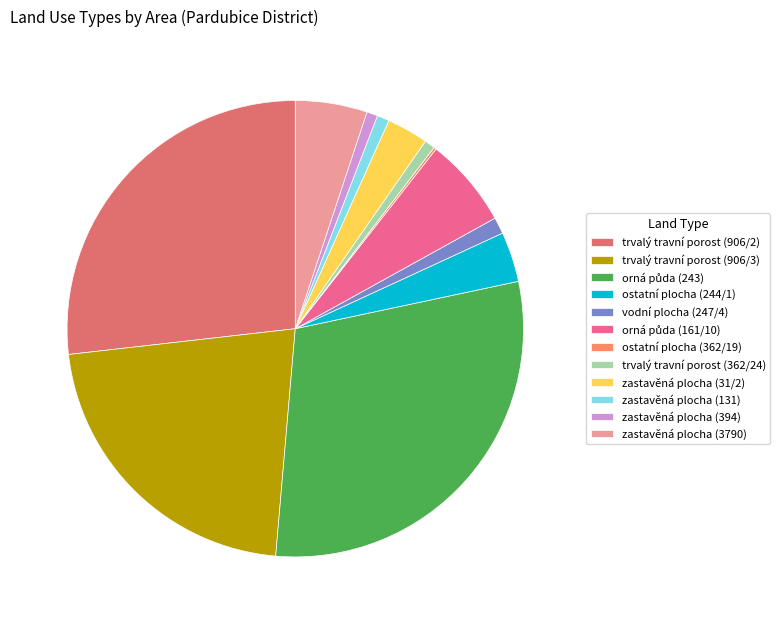

Do vodní plocha (247/4) and trvalý travní porost (362/24) together represent more than half of the pie?

No